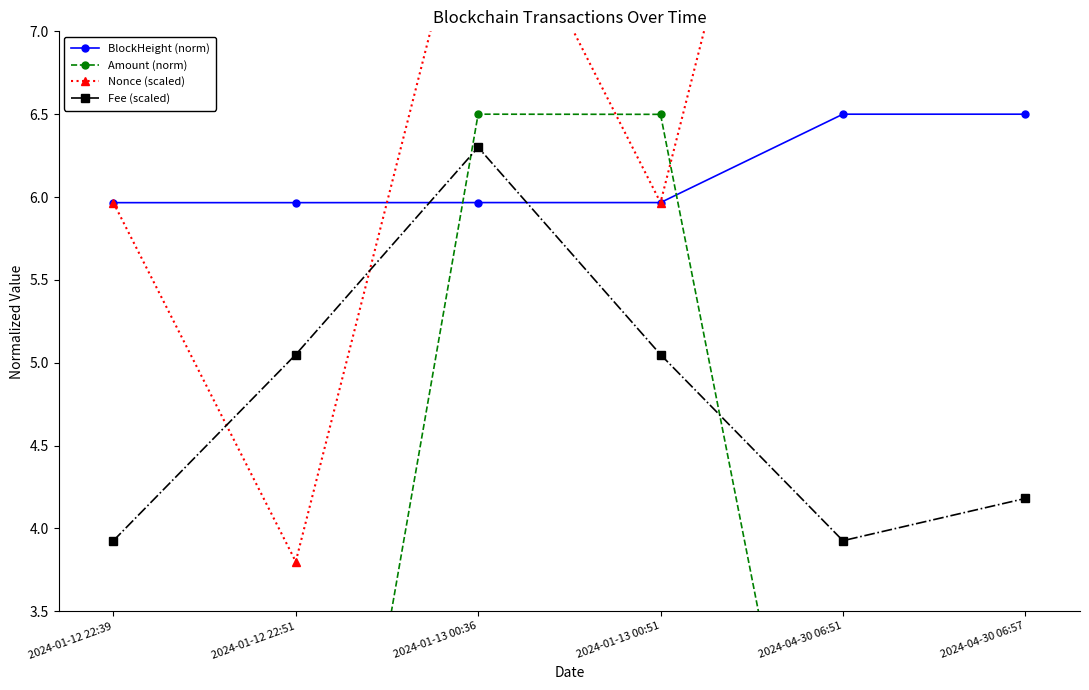

At which label does Fee (scaled) reach its peak?

2024-01-13 00:36